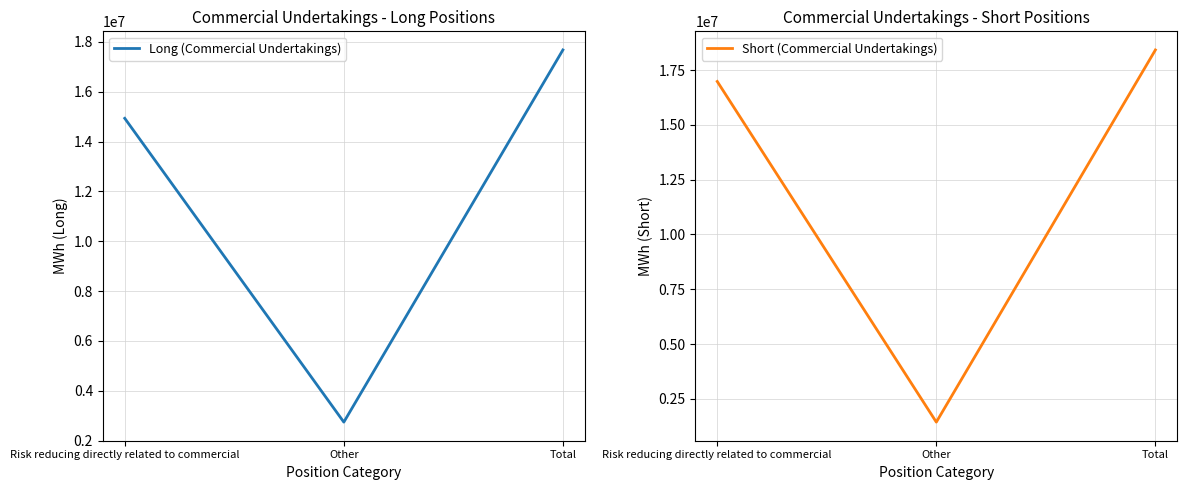

At Risk reducing directly related to commercial, list the series in order from largest to smallest.

Short (Commercial Undertakings), Long (Commercial Undertakings)